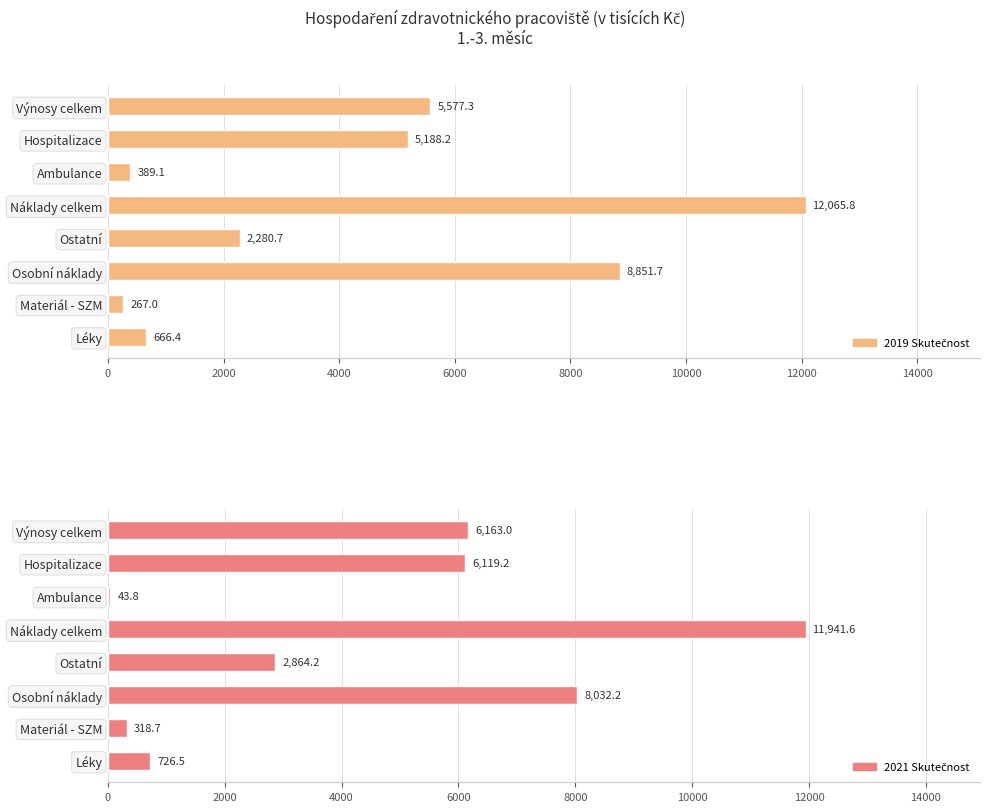

At how many categories does at least one series exceed 6376?

2